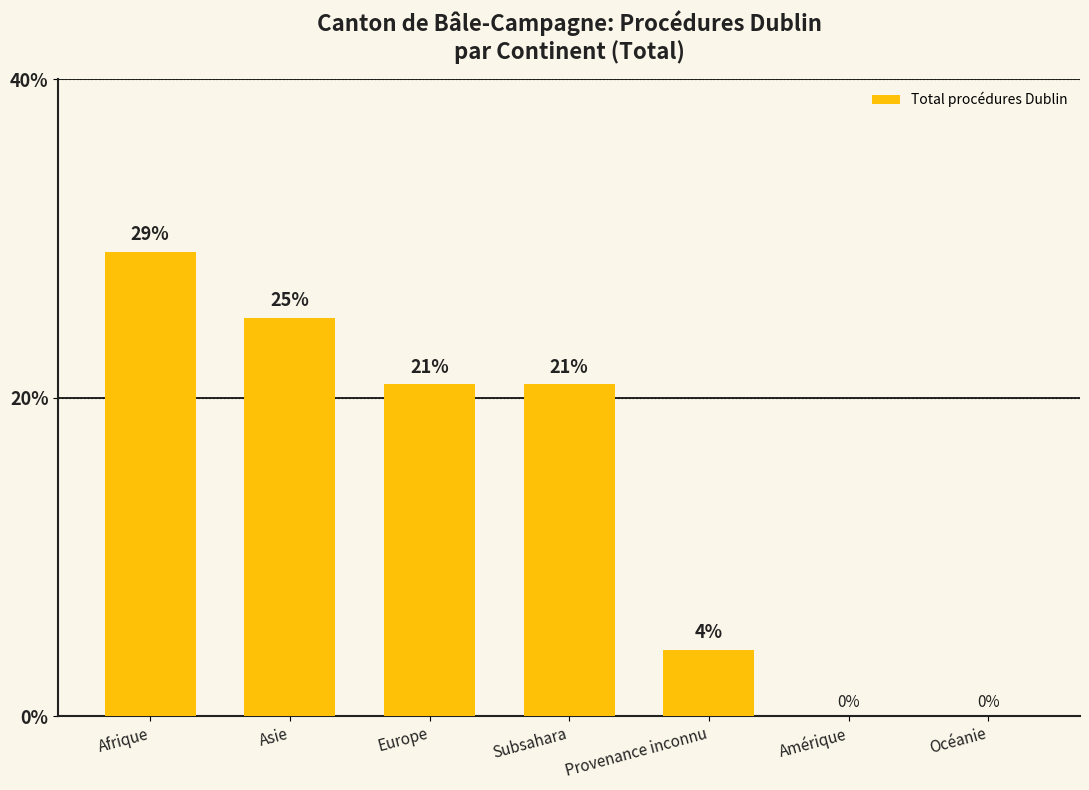

Does the chart contain stacked bars?

No